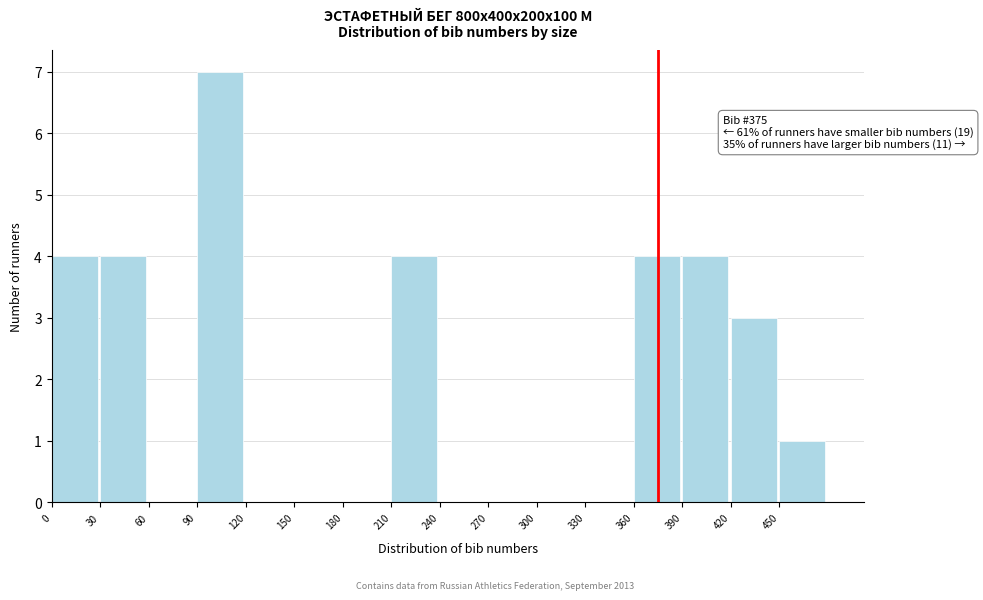

Over which range of the x-axis is the bar tallest?

90 to 120